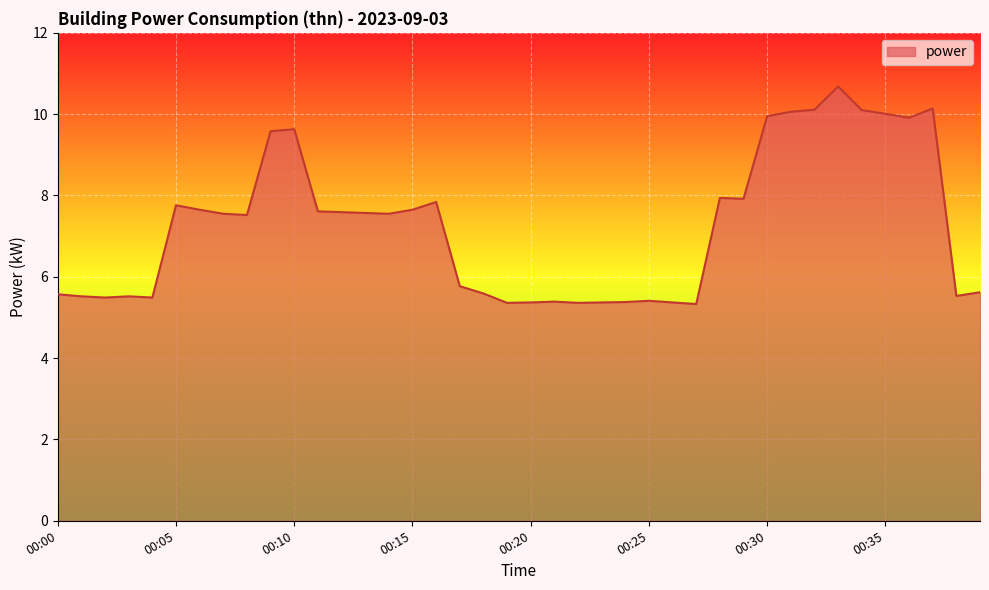

What is the smallest value displayed?

5.3